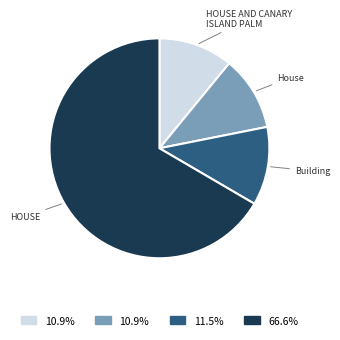

Which category accounts for the majority?

HOUSE